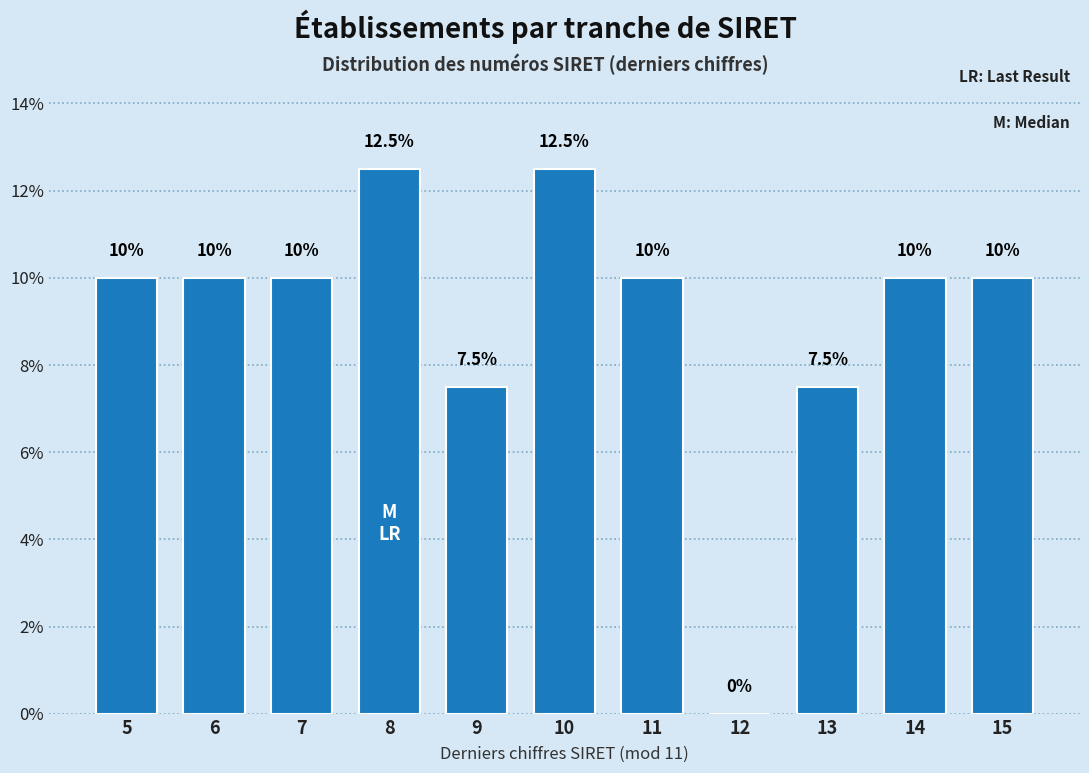

Reading left to right, list all the values displayed in this chart.

5=10.0	6=10.0	7=10.0	8=12.5	9=7.5	10=12.5	11=10.0	12=0.0	13=7.5	14=10.0	15=10.0